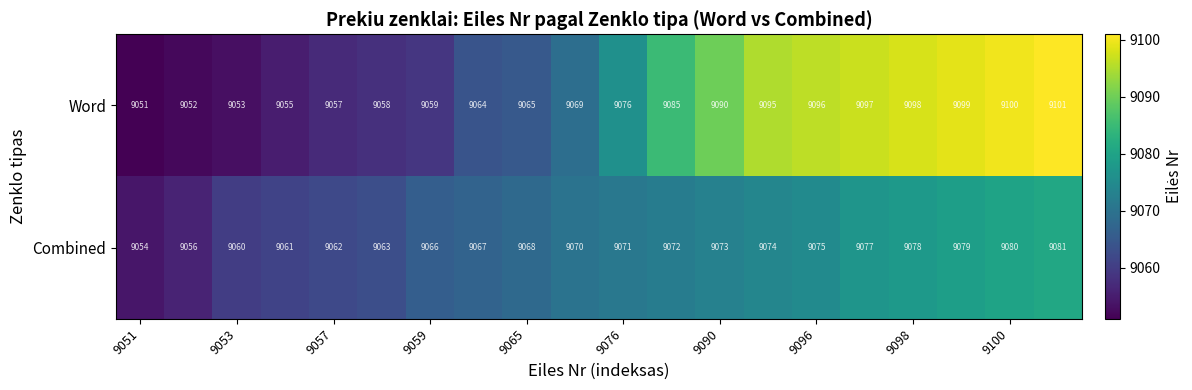

What is the difference between the second highest and minimum values in the Combined series?

26